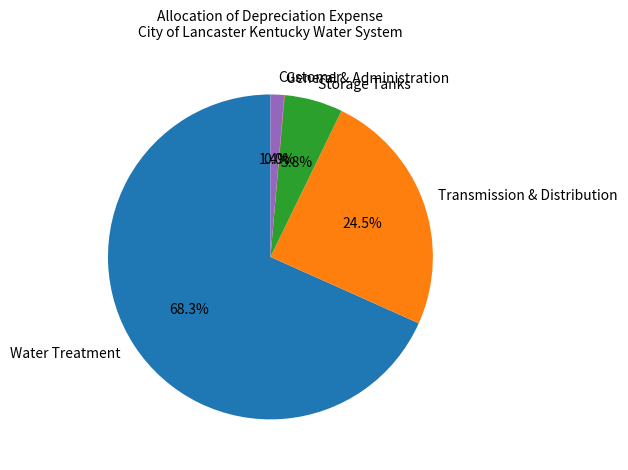

Which slice is the largest?

Water Treatment